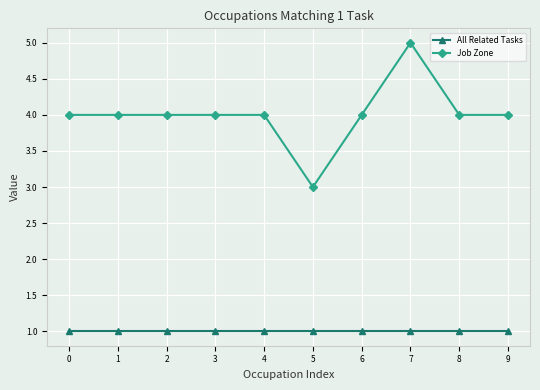

At 8, list the series in order from largest to smallest.

Job Zone, All Related Tasks